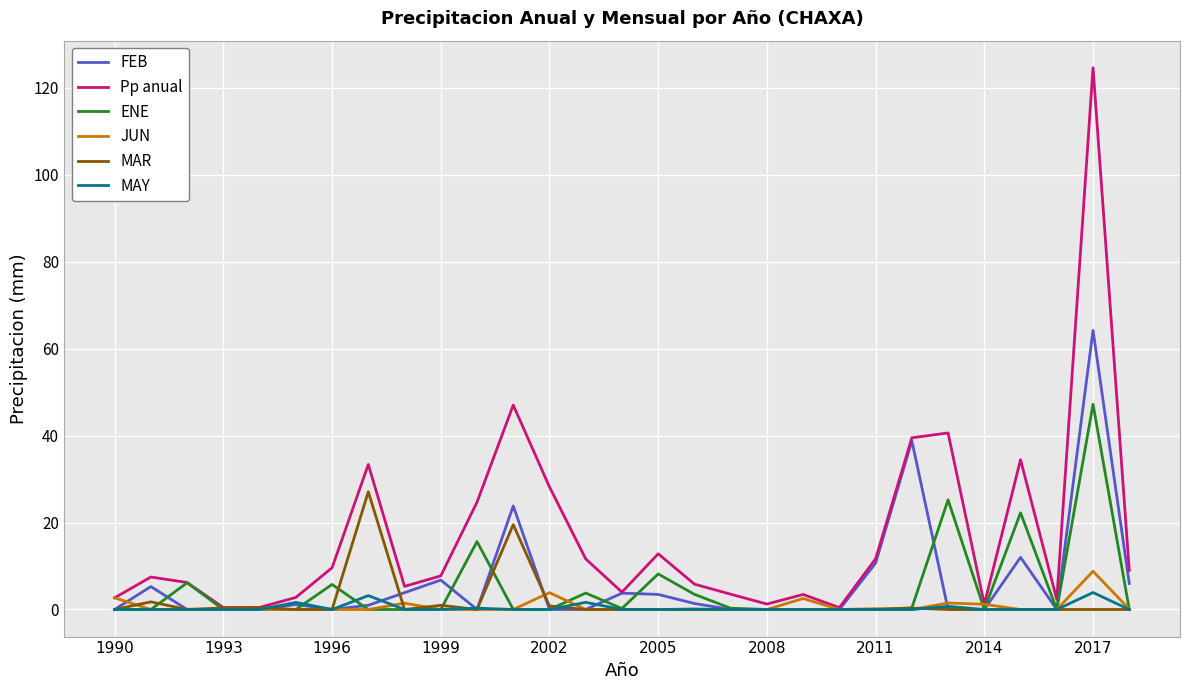

Which series has the largest total across all categories?

Pp anual